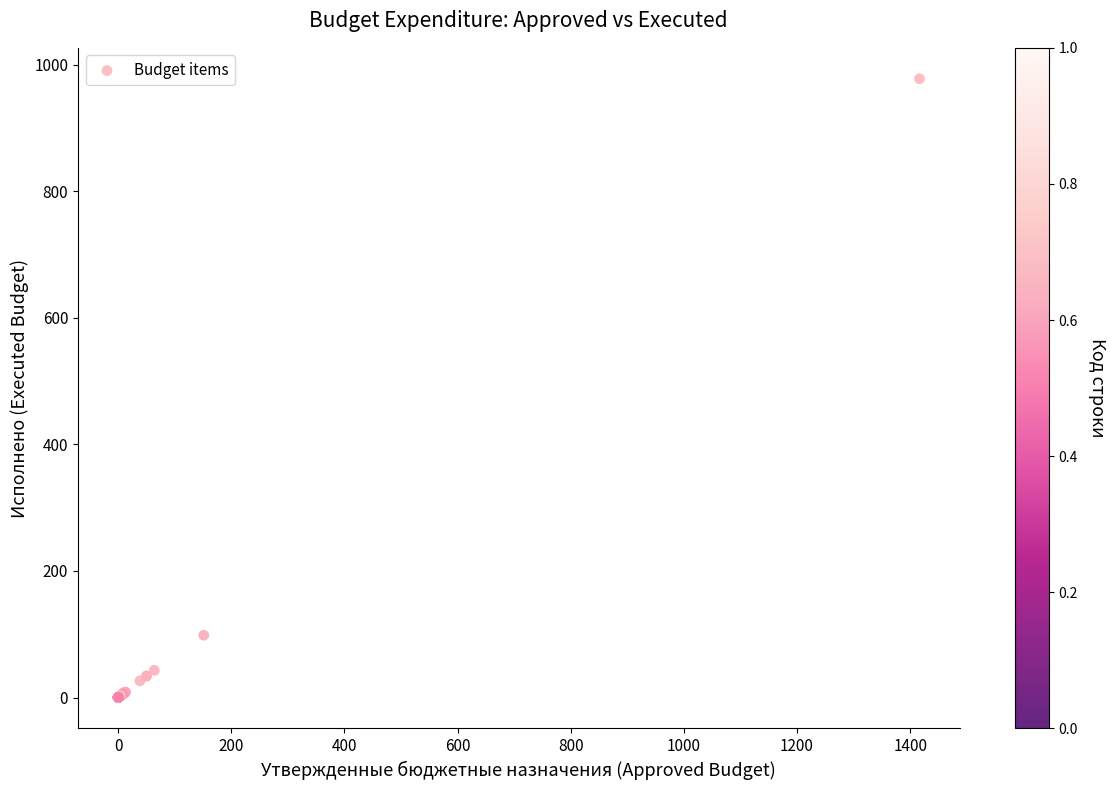

What Y value in the scatter plot is closest to 488?

98.5